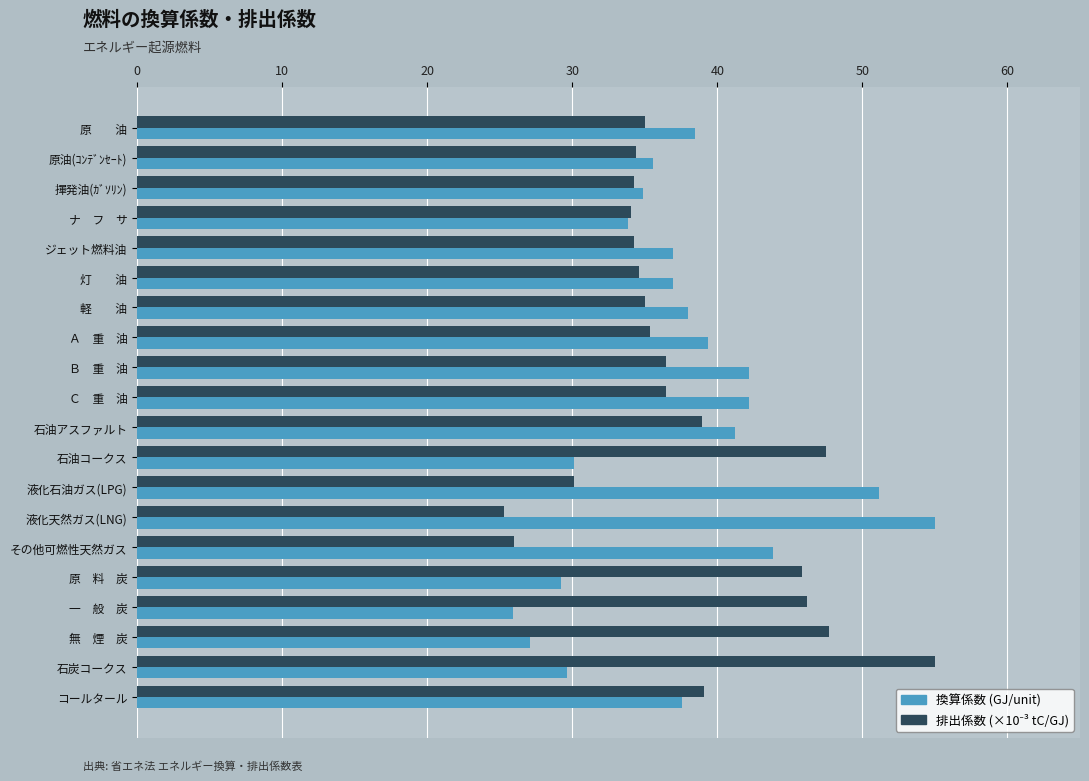

How many distinct data groups are displayed?

2